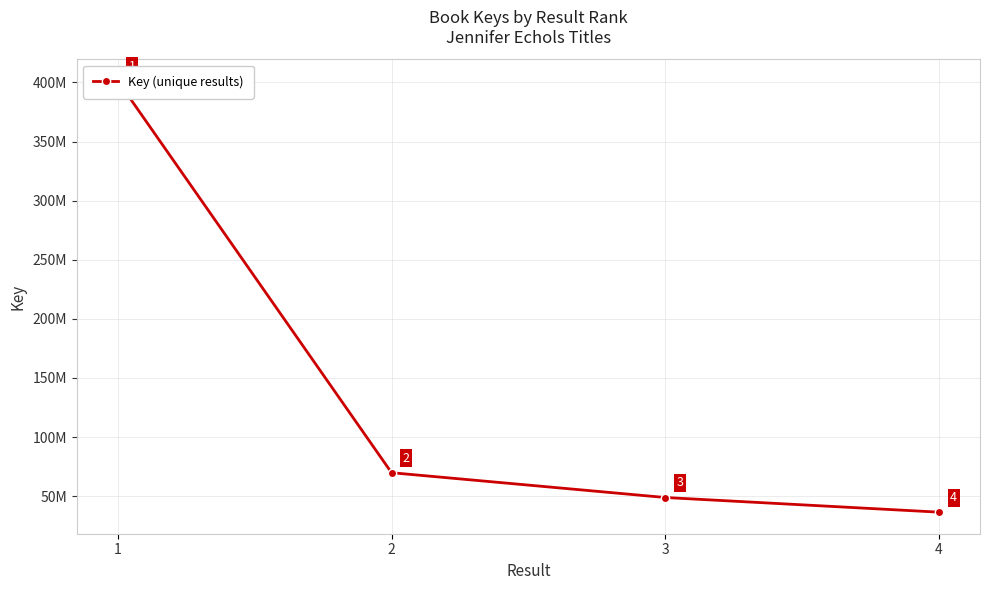

Is it true that the value at 2 is 111061768?

False